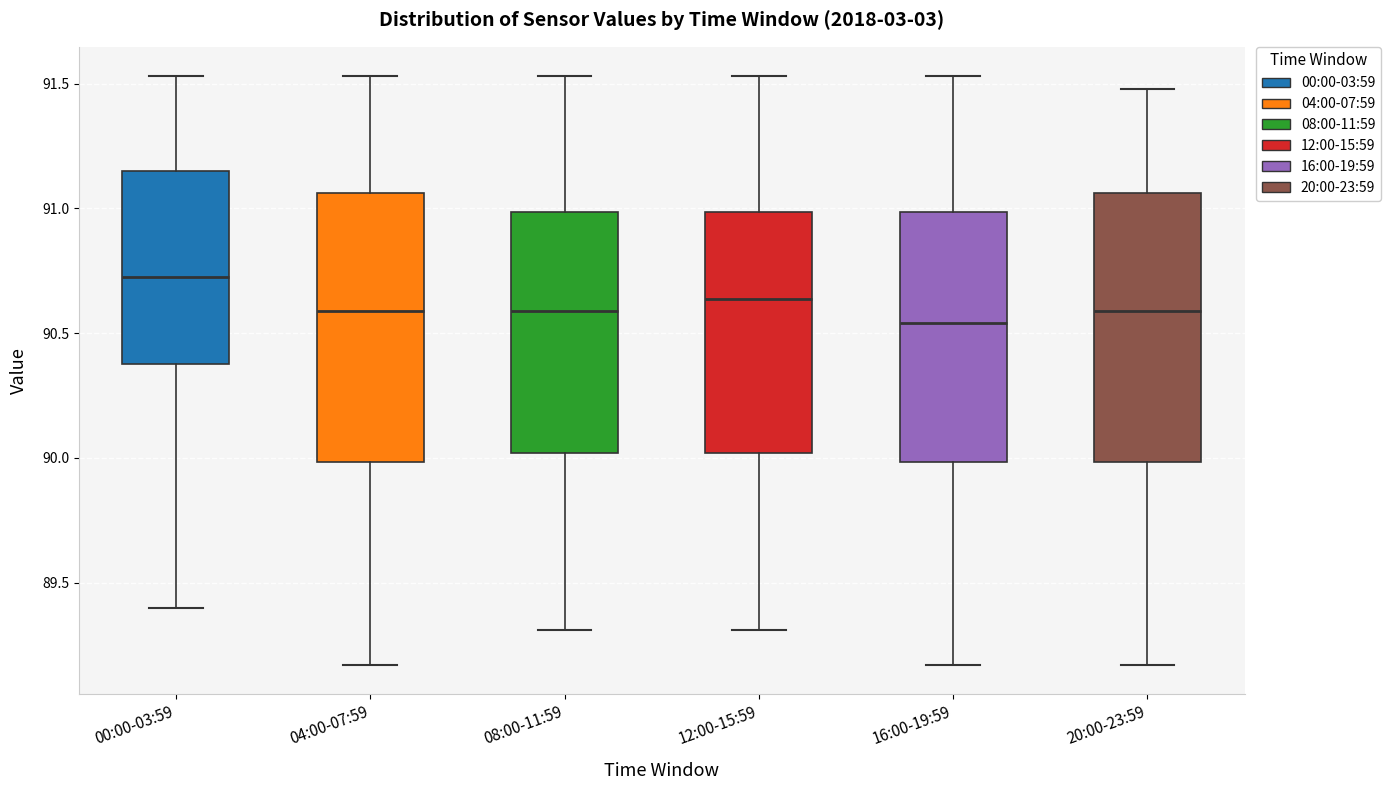

Where is the lower edge of the box for 20:00-23:59 on the y-axis? The values are not printed on the chart, so give them approximately, as read against the axis.

90.00